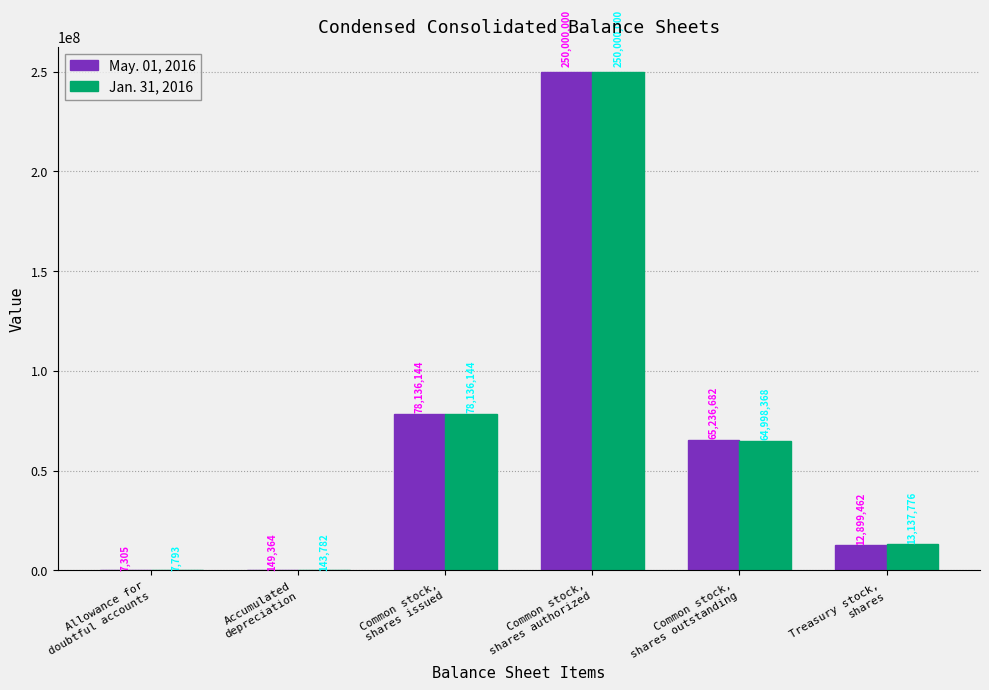

What is the difference between the May. 01, 2016 values at Treasury stock,
shares and Common stock,
shares issued?

65236682